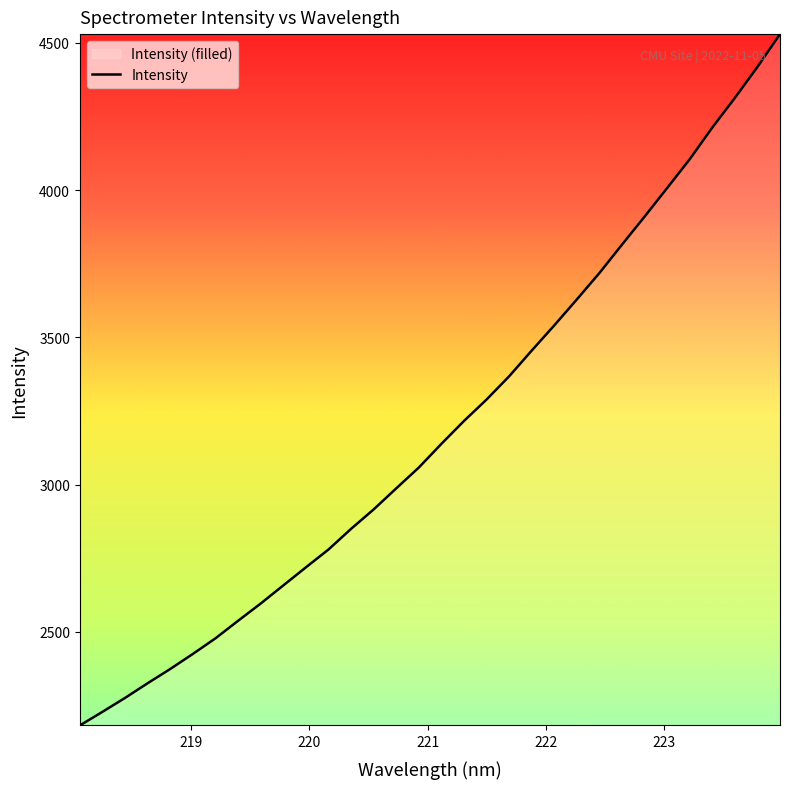

What is the minimum value shown in the chart?

2182.4